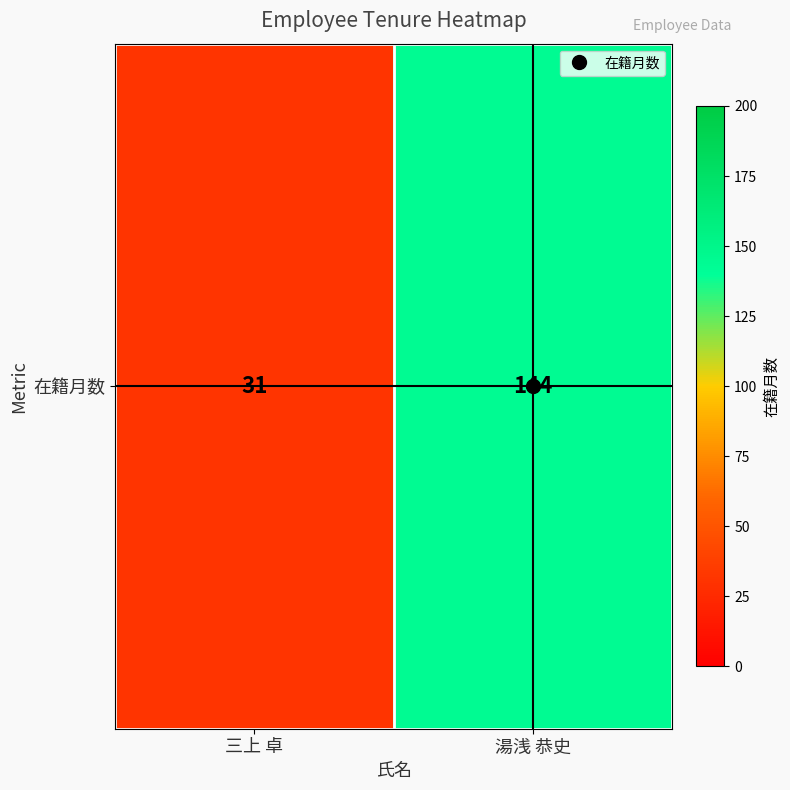

What is the maximum value shown in the chart?

144